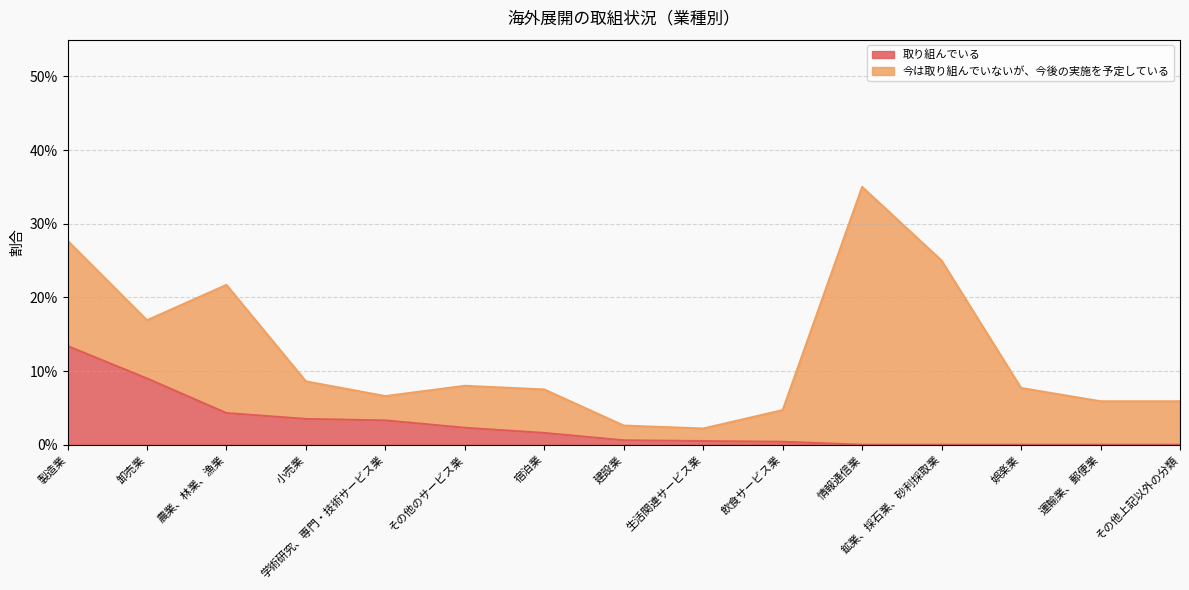

List the labels in order of value, largest first.

製造業, 卸売業, 農業、林業、漁業, 小売業, 学術研究、専門・技術サービス業, その他のサービス業, 宿泊業, 建設業, 生活関連サービス業, 飲食サービス業, 情報通信業, 鉱業、採石業、砂利採取業, 娯楽業, 運輸業、郵便業, その他上記以外の分類